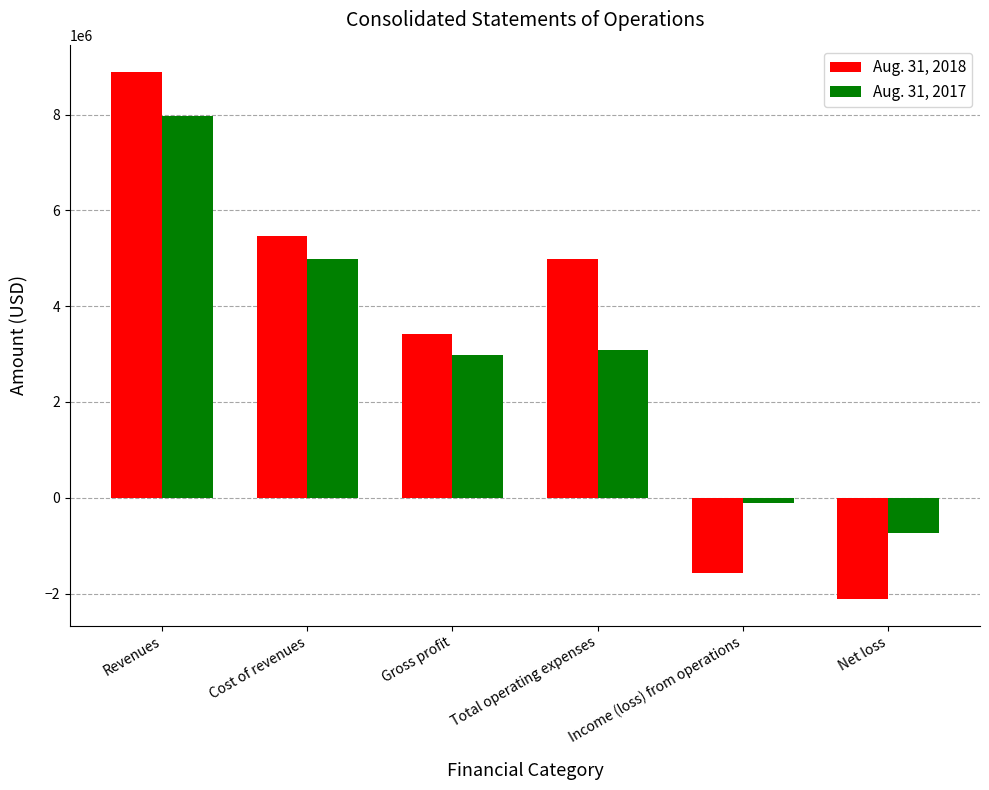

List the series in order of their peak value, lowest first.

Aug. 31, 2017, Aug. 31, 2018